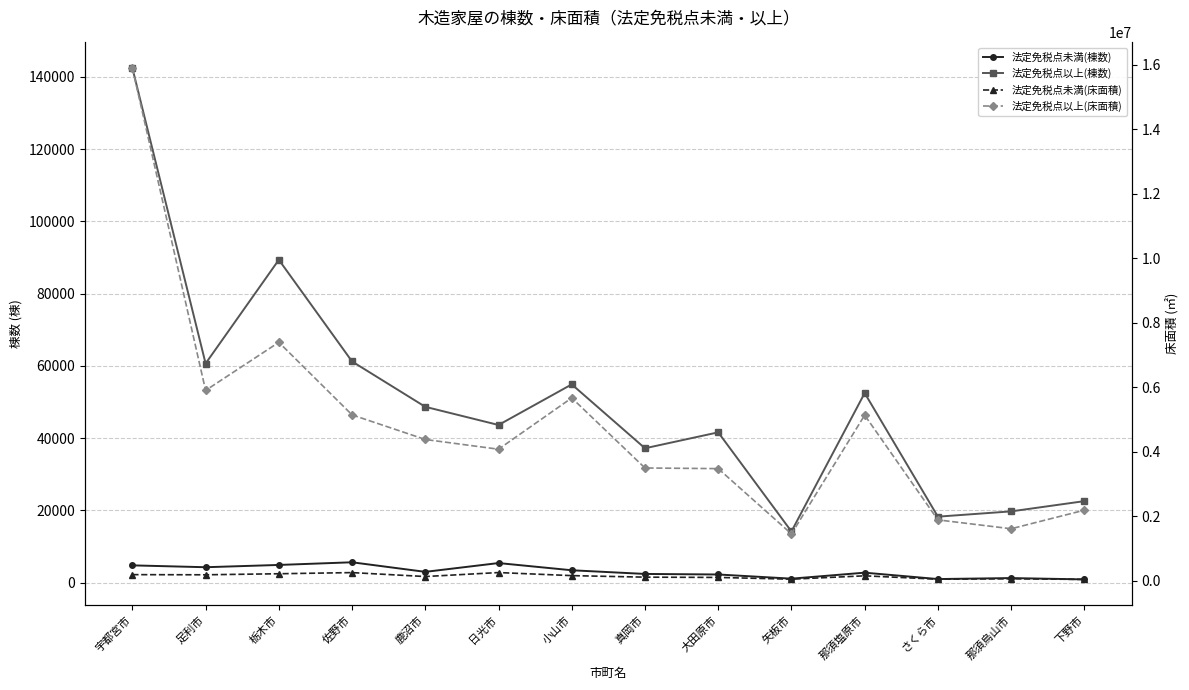

At which category does 法定免税点未満(床面積) reach its first local peak?

佐野市